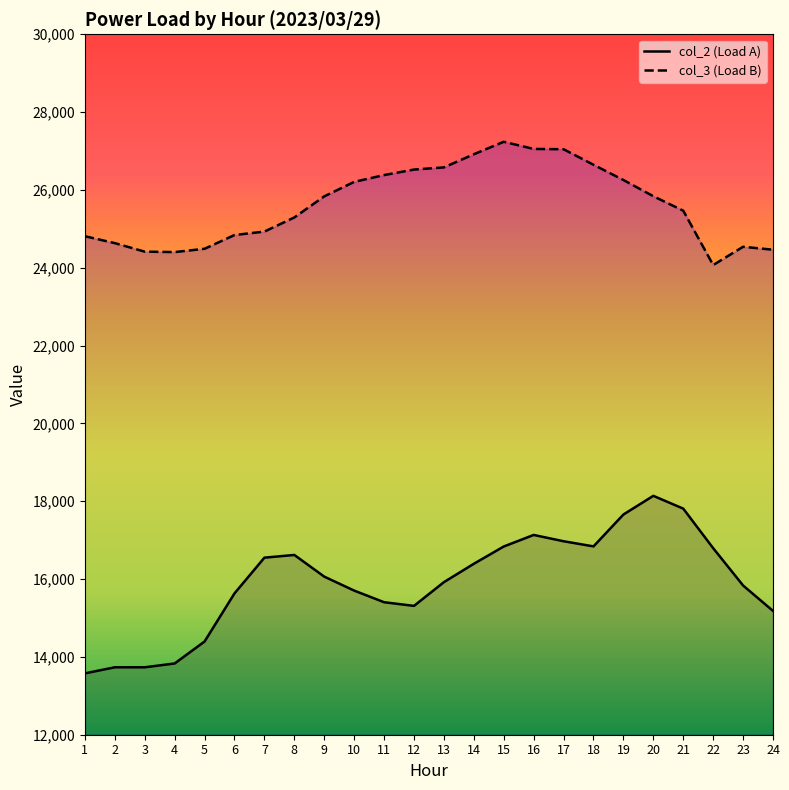

What is the difference between the maximum and minimum values in the col_3 series?

3168